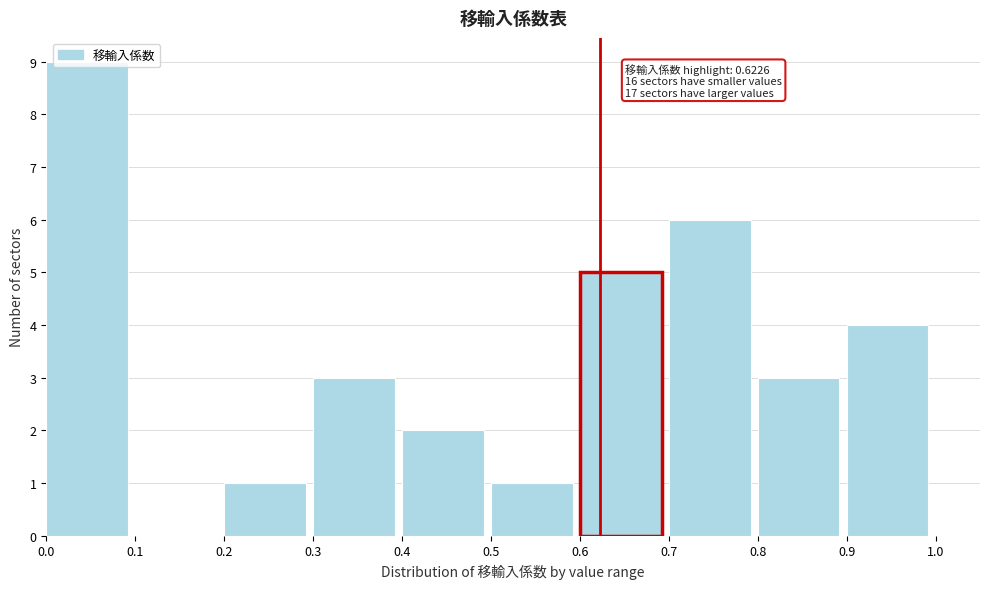

Which range on the x-axis has the tallest bar?

0.0 to 0.1